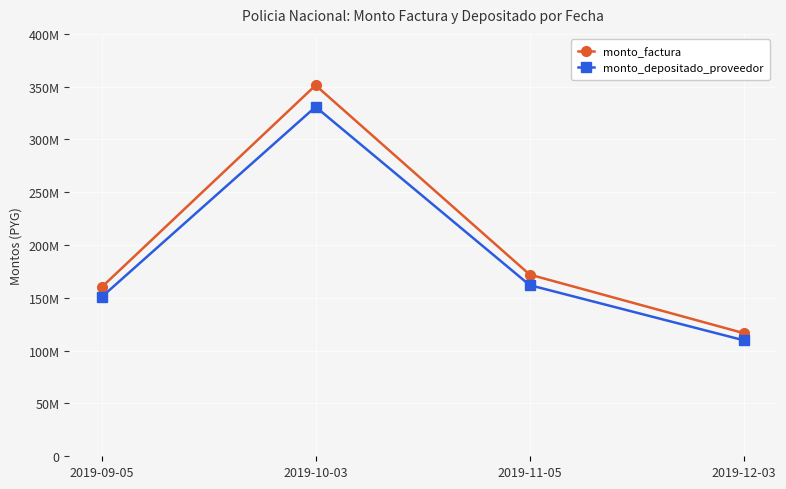

Reading right to left, transcribe all the data shown in this chart.

monto_factura: 2019-12-03=116620500	2019-11-05=172069040	2019-10-03=351307760	2019-09-05=160000000
monto_depositado_proveedor: 2019-12-03=109848030	2019-11-05=162076522	2019-10-03=330906360	2019-09-05=150708364